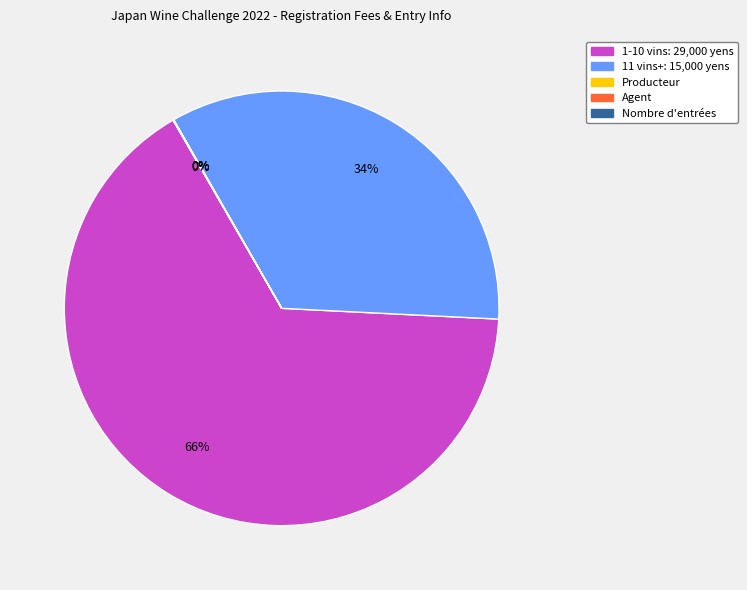

To the nearest percent, what is the difference between the largest and smallest slice percentages?

66%